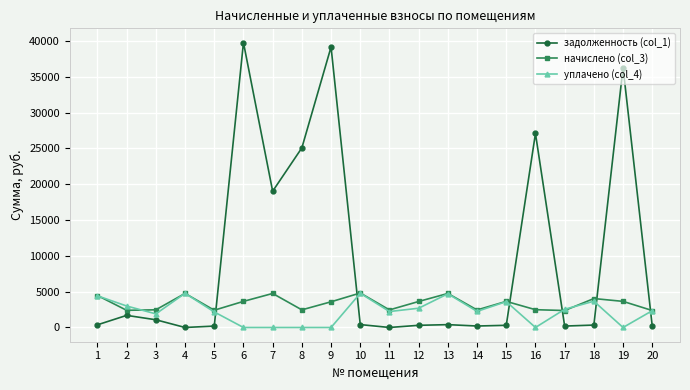

What is the value of the уплачено (col_4) point at the 15th from the left?

3610.8